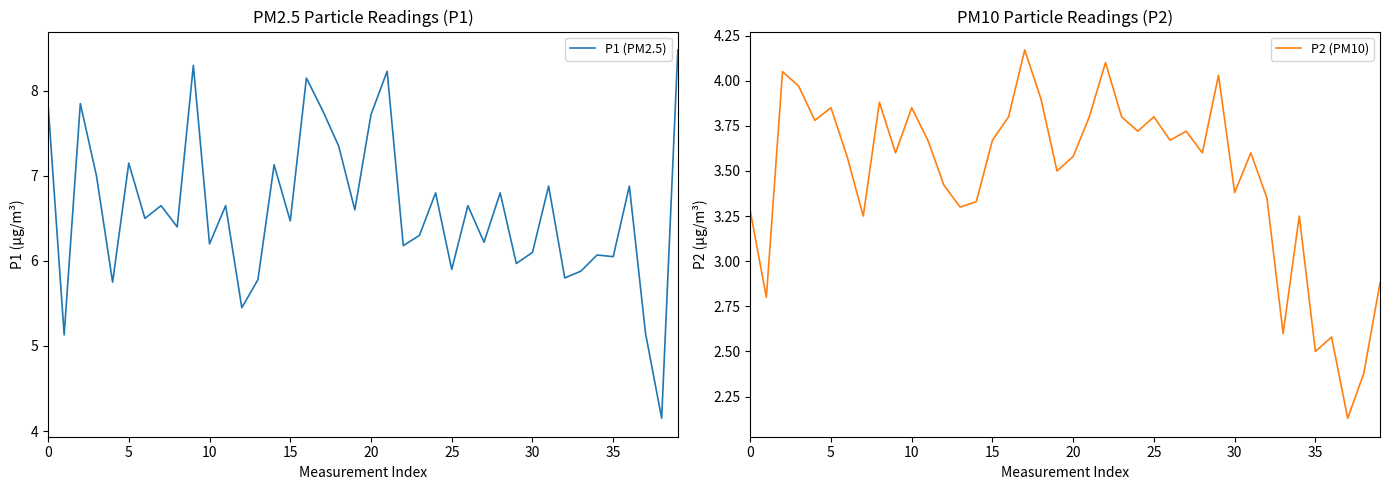

Reading left to right, list all the values displayed in this chart.

P1 (PM2.5): 7.8	5.1	7.8	7.0	5.8	7.2	6.5	6.7	6.4	8.3	6.2	6.7	5.5	5.8	7.1	6.5	8.2	7.8	7.3	6.6	7.7	8.2	6.2	6.3	6.8	5.9	6.7	6.2	6.8	6.0	6.1	6.9	5.8	5.9	6.1	6.0	6.9	5.2	4.2	8.5
P2 (PM10): 3.3	2.8	4.0	4.0	3.8	3.9	3.6	3.2	3.9	3.6	3.9	3.7	3.4	3.3	3.3	3.7	3.8	4.2	3.9	3.5	3.6	3.8	4.1	3.8	3.7	3.8	3.7	3.7	3.6	4.0	3.4	3.6	3.4	2.6	3.2	2.5	2.6	2.1	2.4	2.9